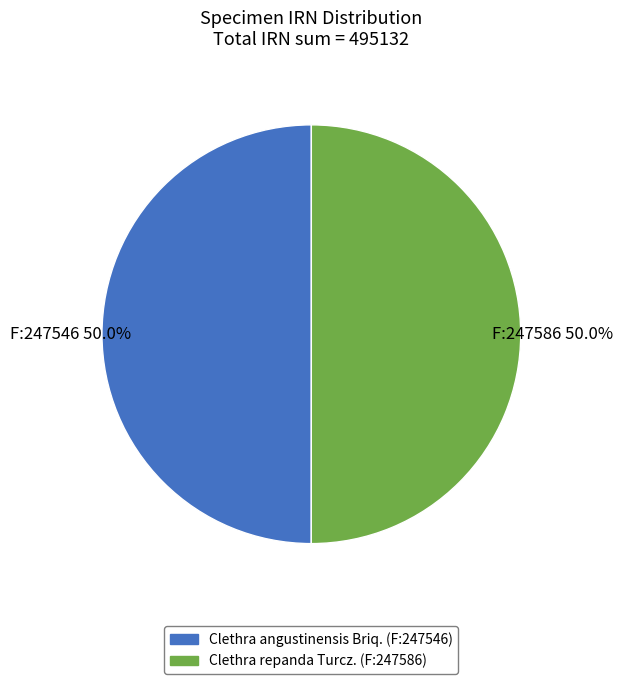

Approximately how many times larger is the value at Clethra repanda Turcz. (F:247586) compared to Clethra angustinensis Briq. (F:247546)?

1.0